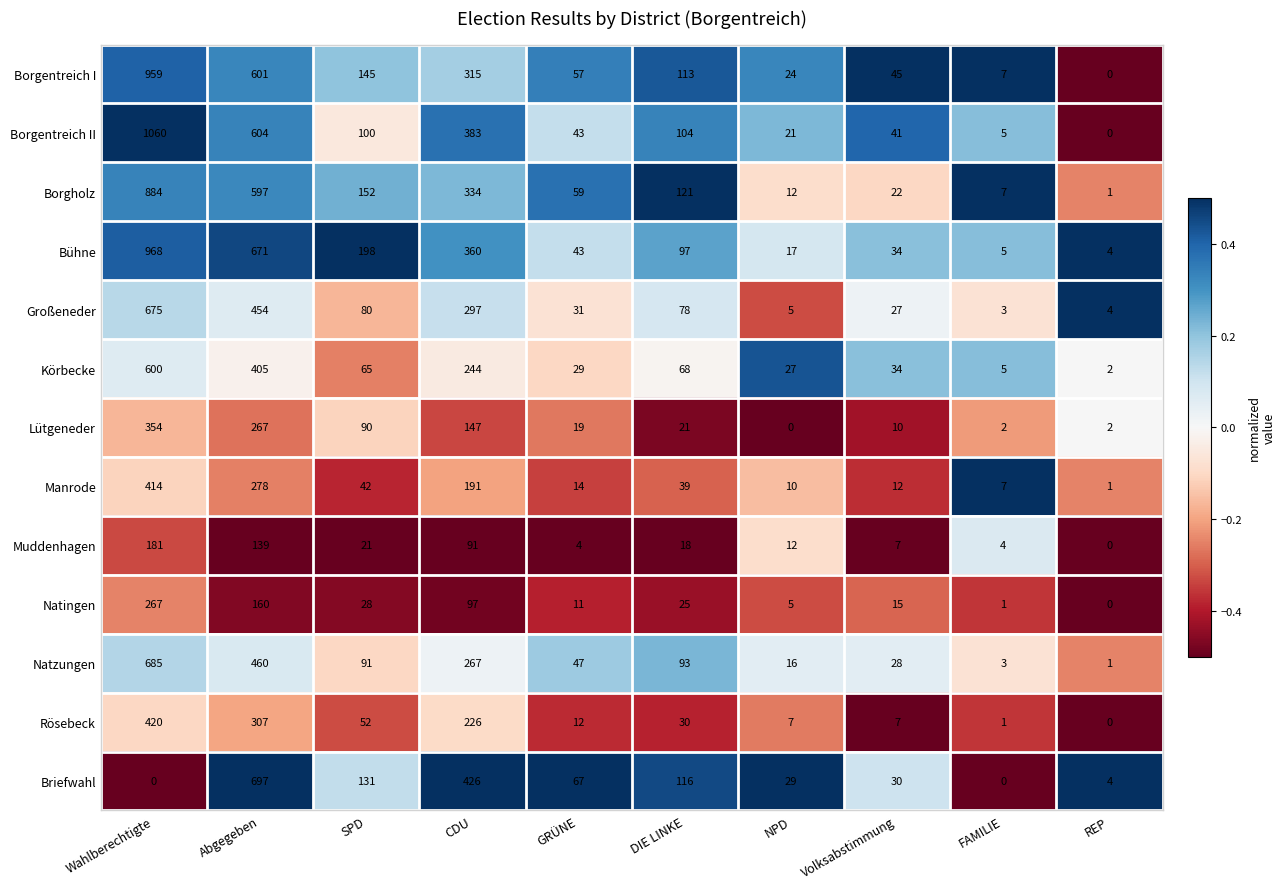

What is the difference between the maximum and minimum values in the Bühne series?

964